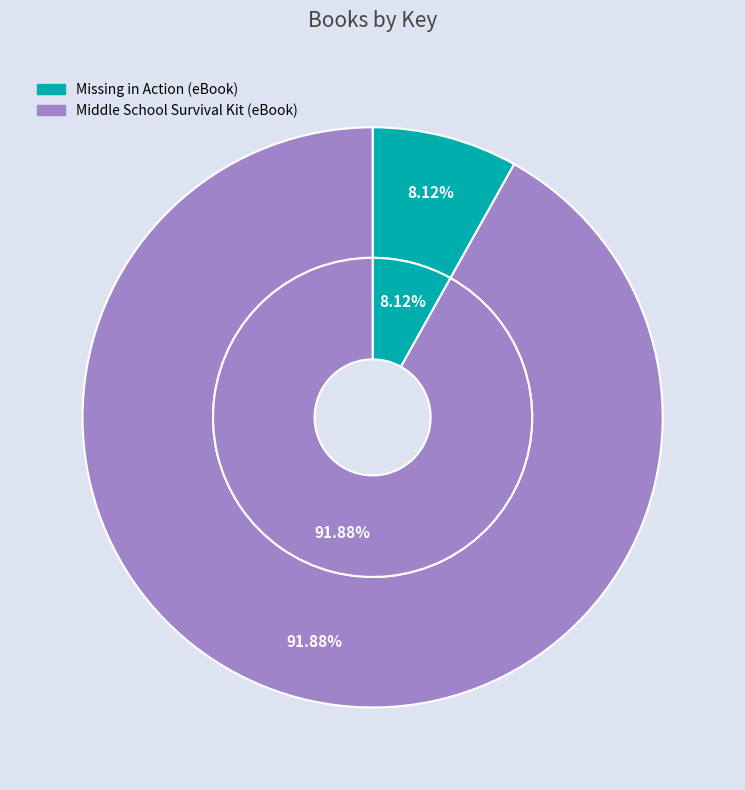

How many segments does this pie chart have?

2